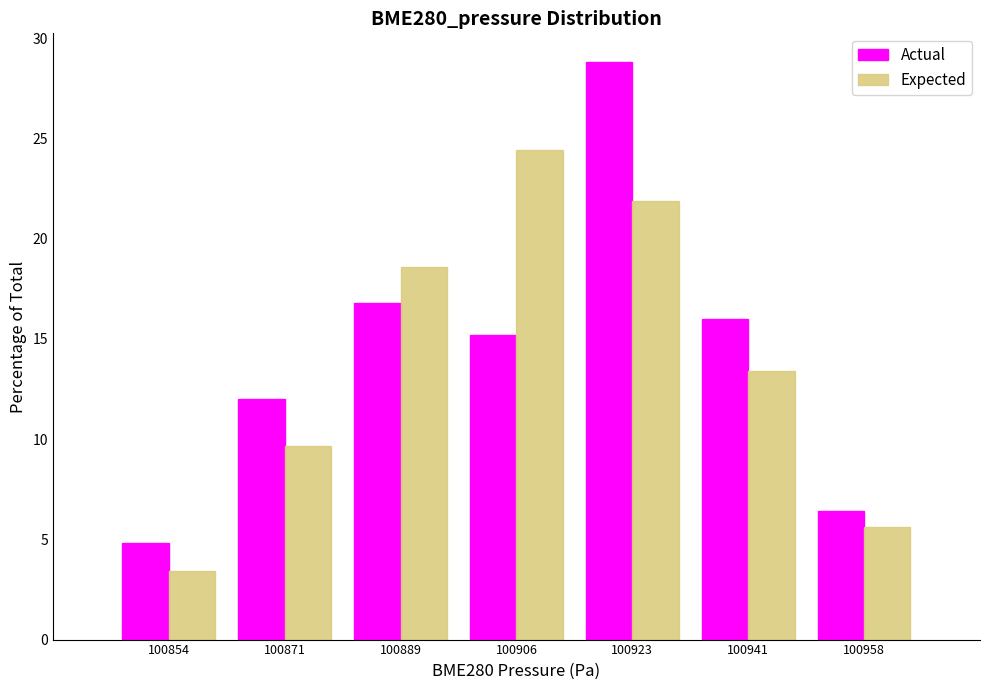

In the Expected series, which range on the x-axis has the tallest bar?

100898 to 100914